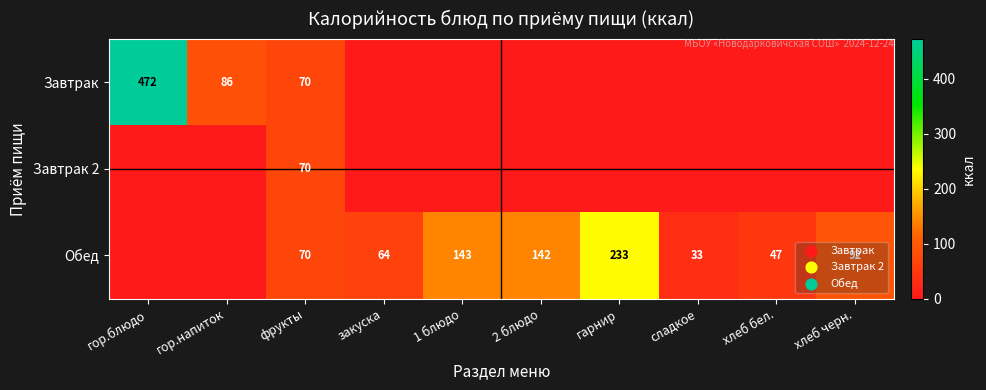

What is the total value across all series at гор.блюдо?

471.8